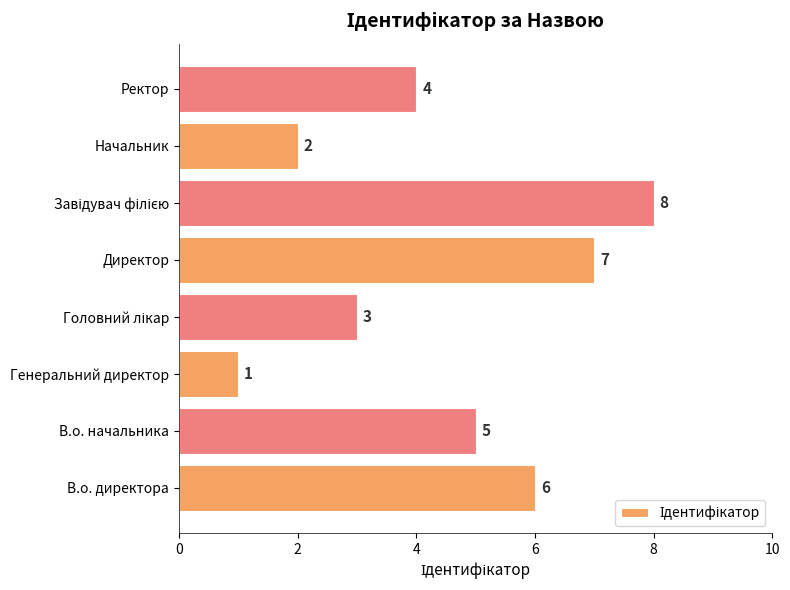

Which has a higher value, Директор or В.о. начальника?

Директор